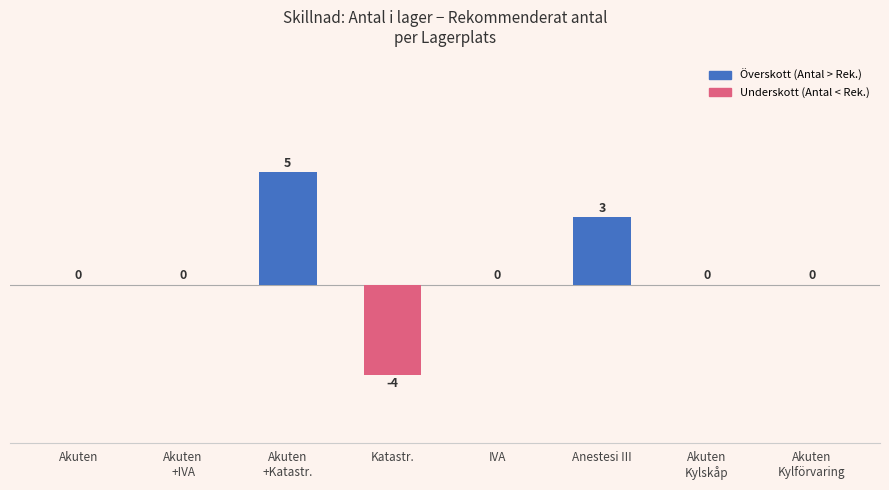

What is the change in value from Katastr. to Anestesi III?

+7